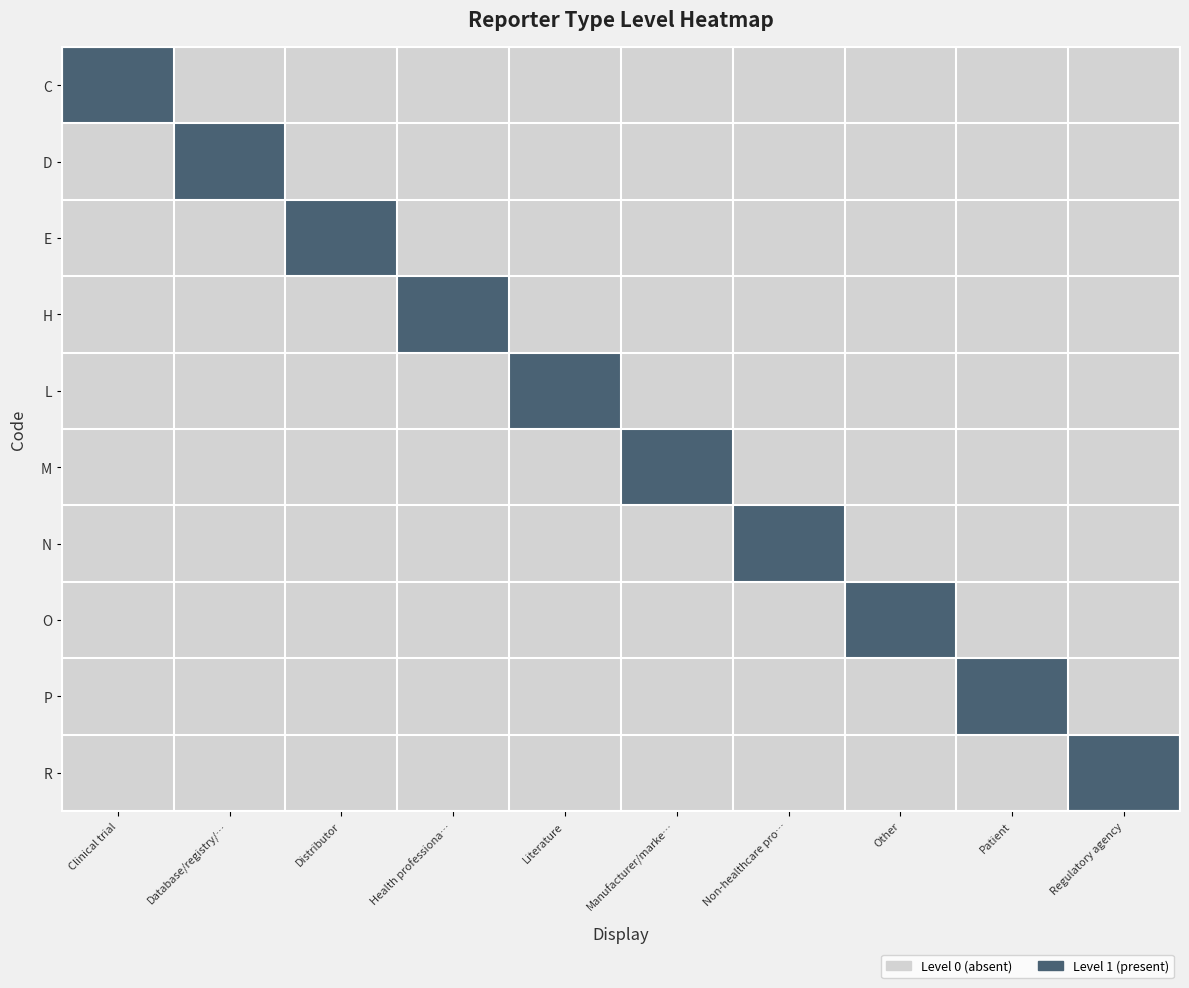

What is the difference between the highest and lowest values at Regulatory agency?

1